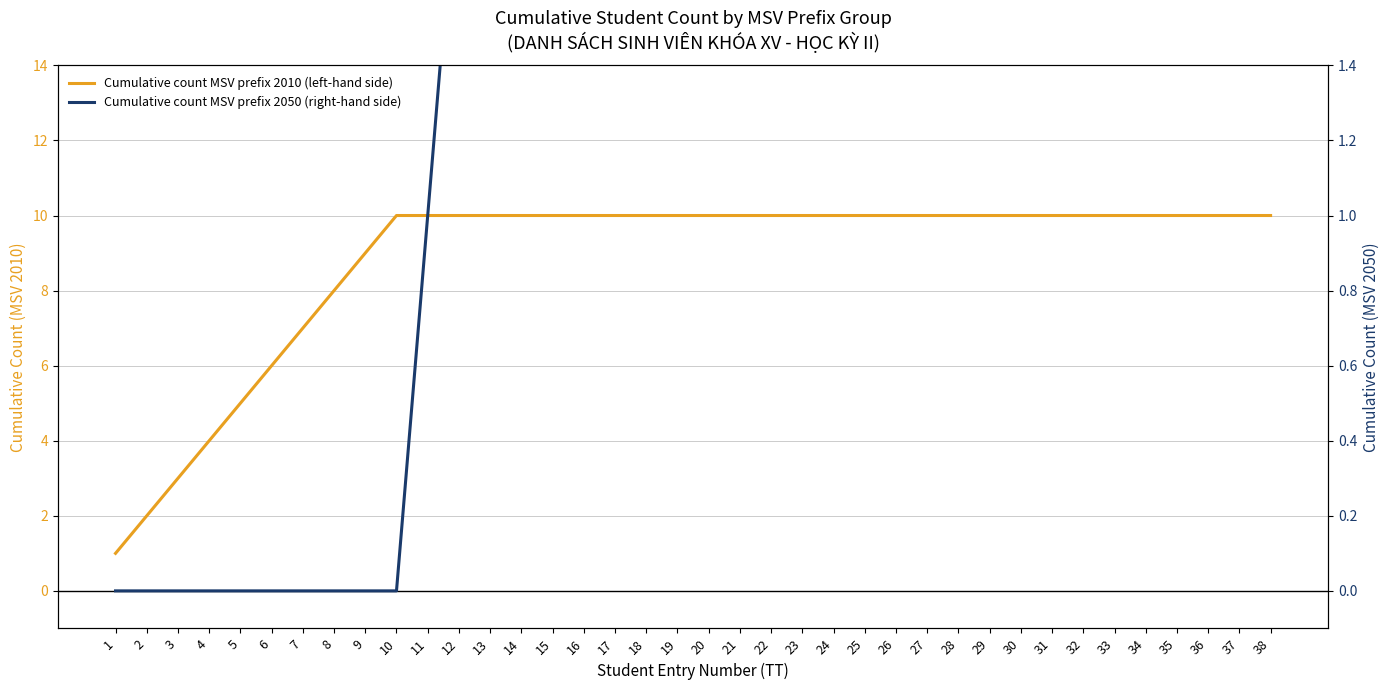

Is this an area chart (filled region under the line)?

No